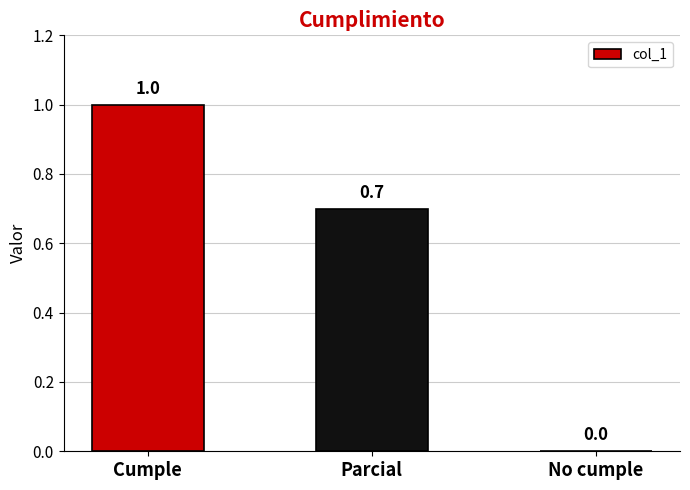

Are the bars horizontal?

No